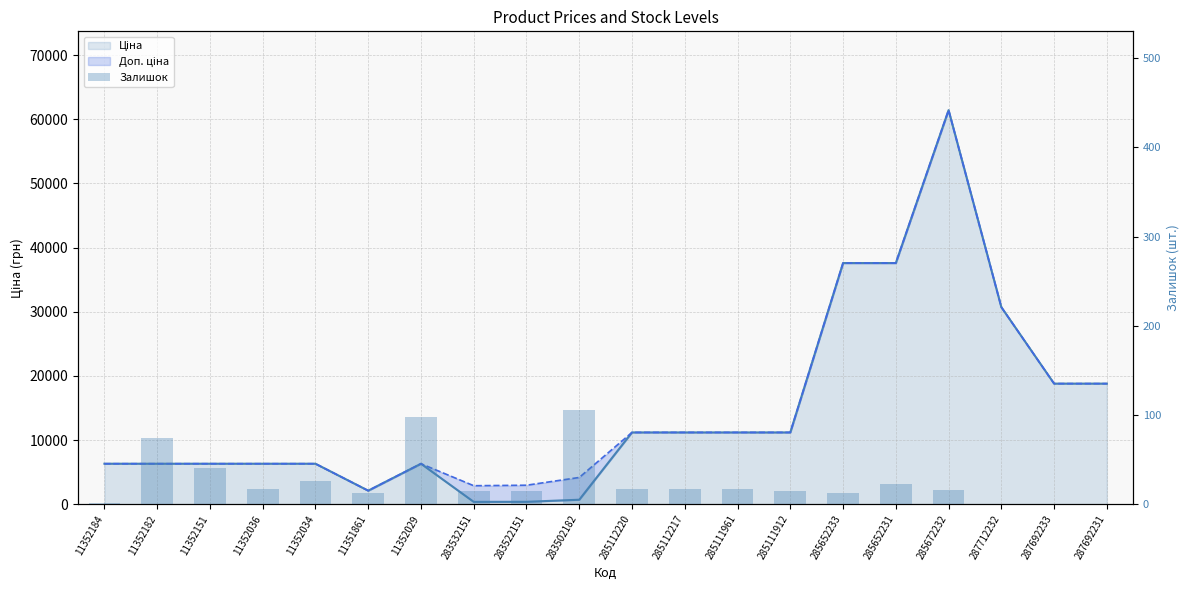

True or false: the data shows 0 at 287692233.

True